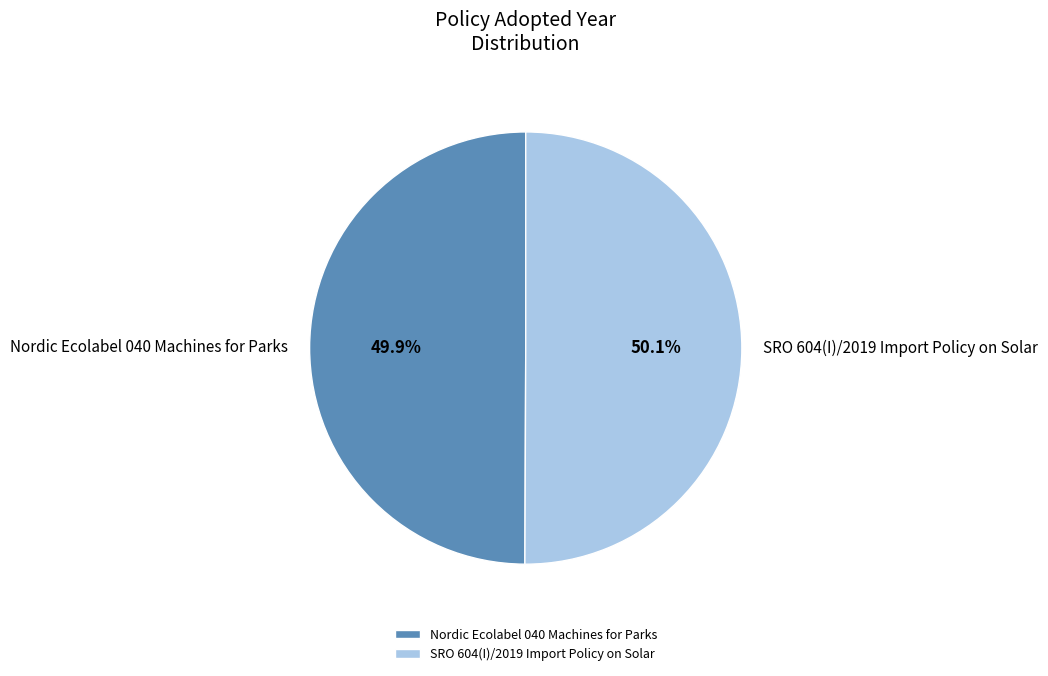

Do SRO 604(I)/2019 Import Policy on Solar and Nordic Ecolabel 040 Machines for Parks together represent more than half of the pie?

Yes